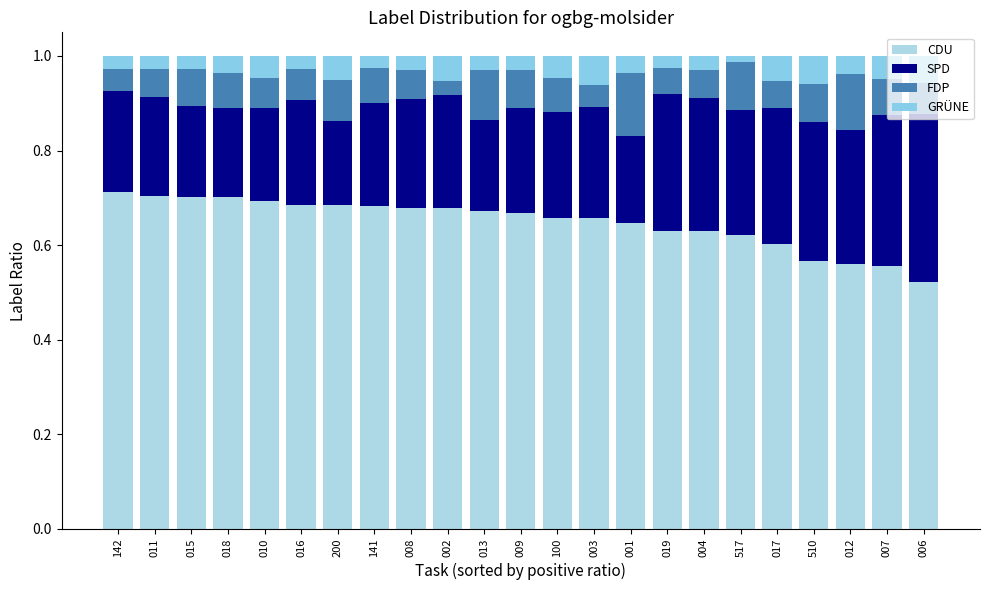

What is the sum of all GRÜNE values?

0.9